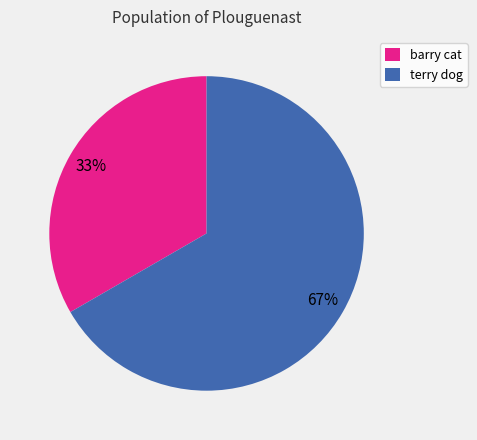

Is it true that barry cat is 41% of the pie?

False